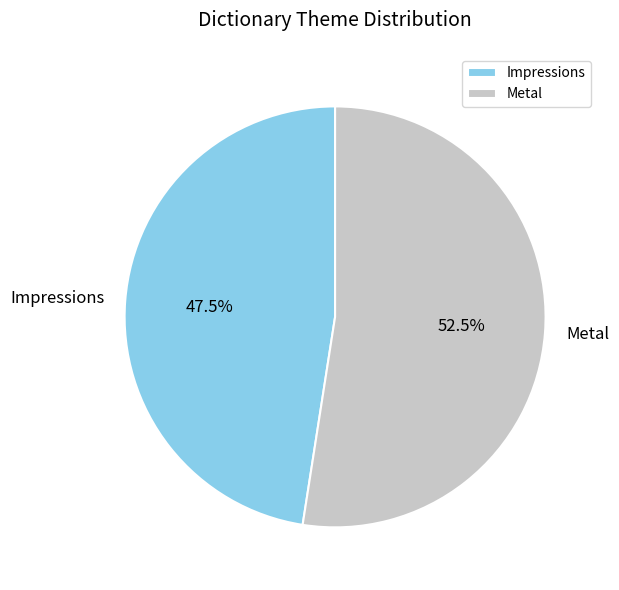

Is there a majority slice in this chart?

Yes